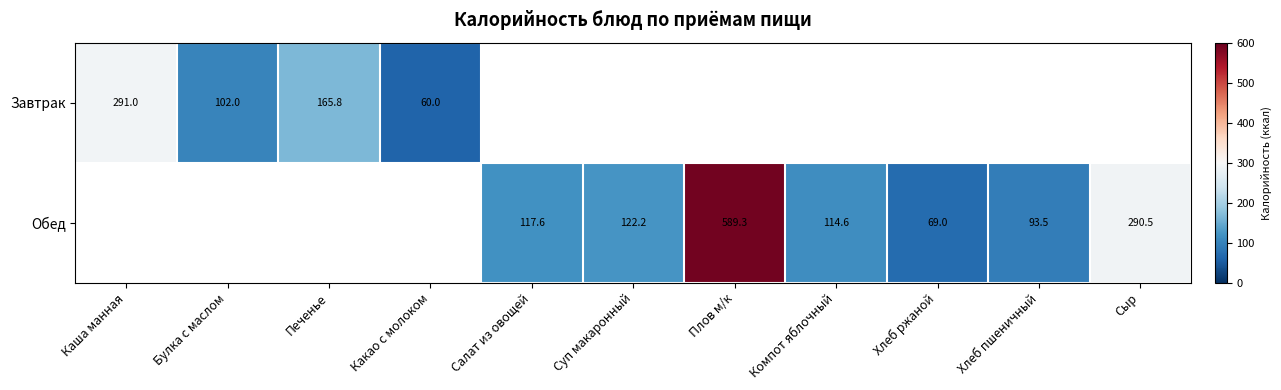

Is the value of Обед at Салат из овощей greater than the value of Завтрак at Каша манная?

No